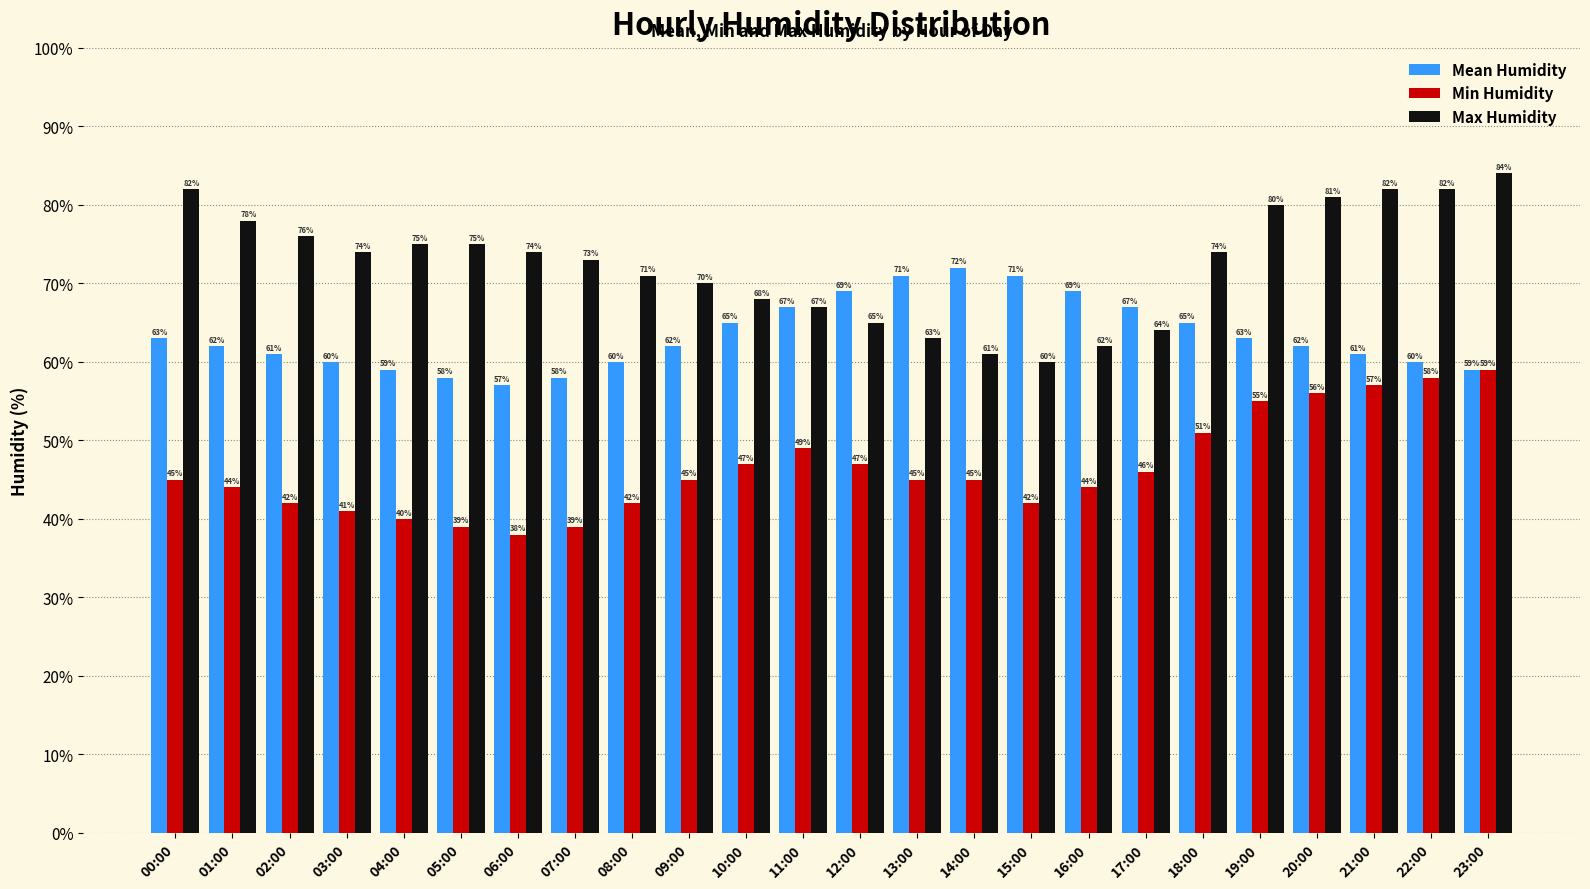

Reading left to right, transcribe all the data shown in this chart.

Mean Humidity: 63	62	61	60	59	58	57	58	60	62	65	67	69	71	72	71	69	67	65	63	62	61	60	59
Min Humidity: 45	44	42	41	40	39	38	39	42	45	47	49	47	45	45	42	44	46	51	55	56	57	58	59
Max Humidity: 82	78	76	74	75	75	74	73	71	70	68	67	65	63	61	60	62	64	74	80	81	82	82	84